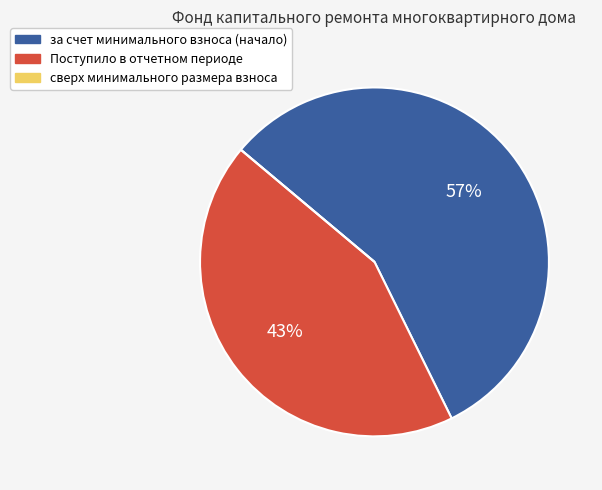

The за счет минимального взноса (начало) slice represents 57% of the pie. True or false?

True